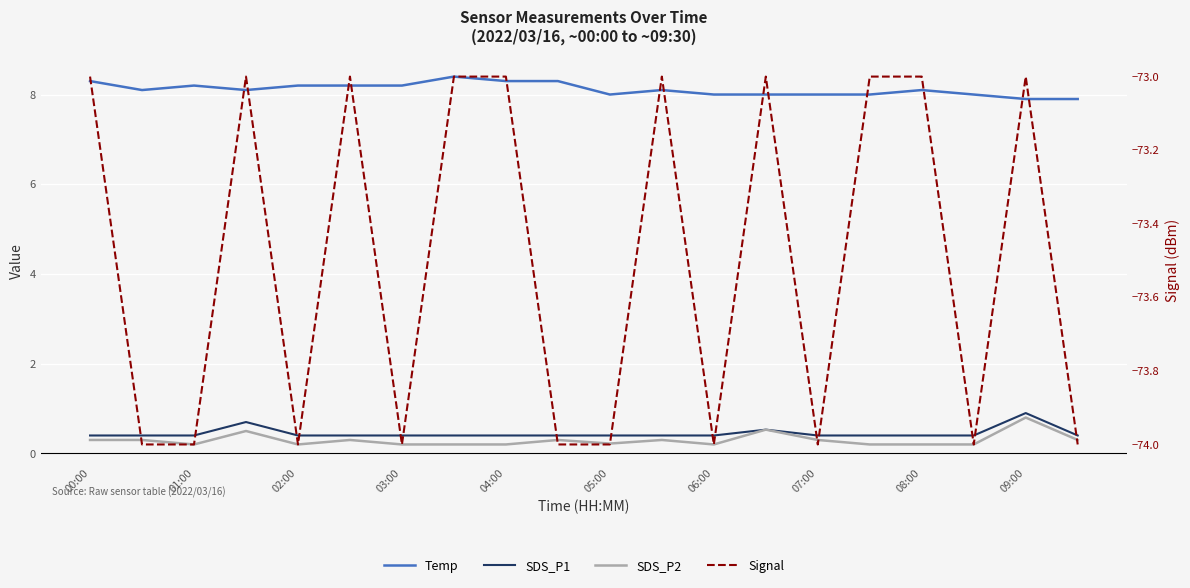

True or false: SDS_P2 and Temp intersect in this chart.

False